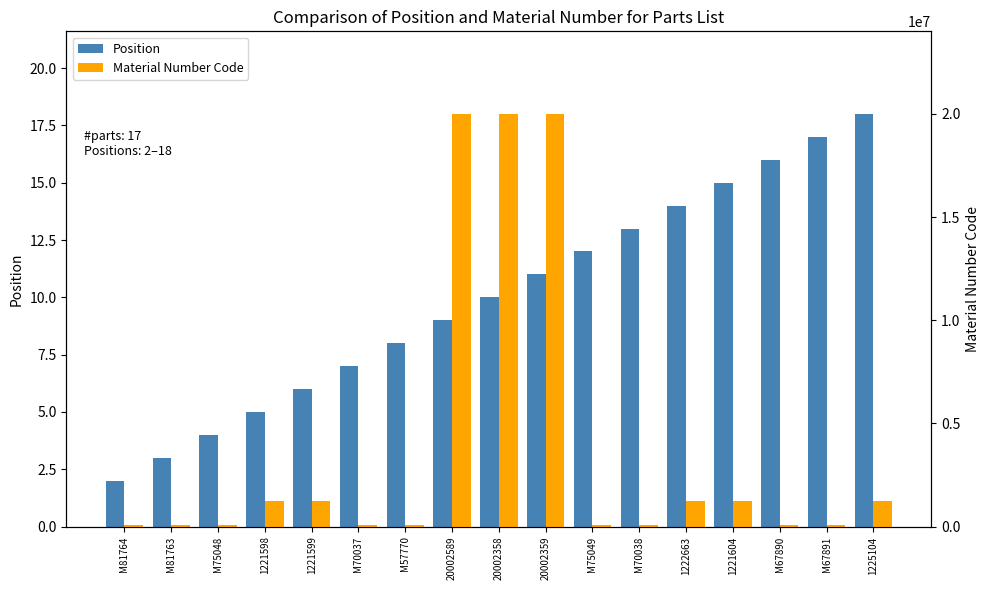

Which has a higher value, M75048 or 1221599?

1221599